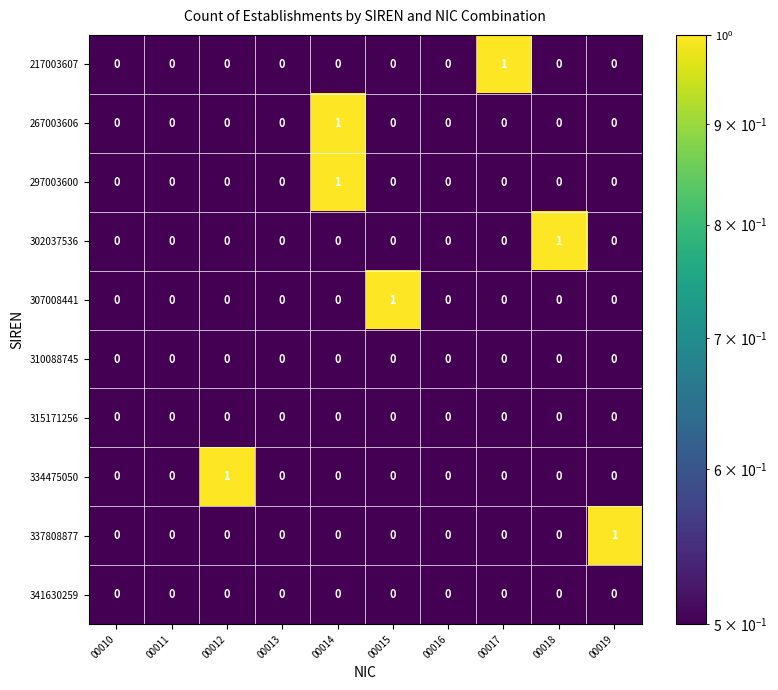

Is it true that 302037536 equals 0 at 00010?

True